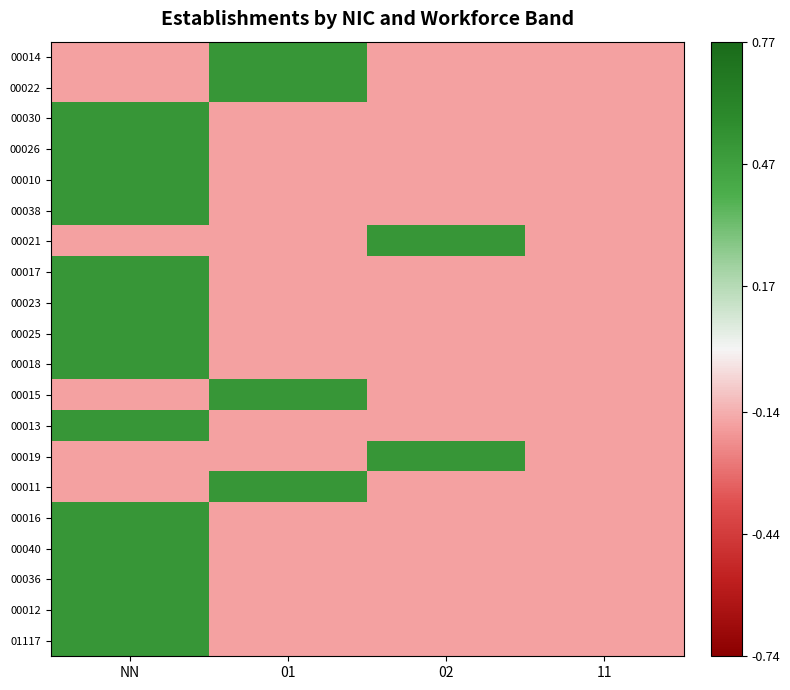

How many data points does each series have?

4